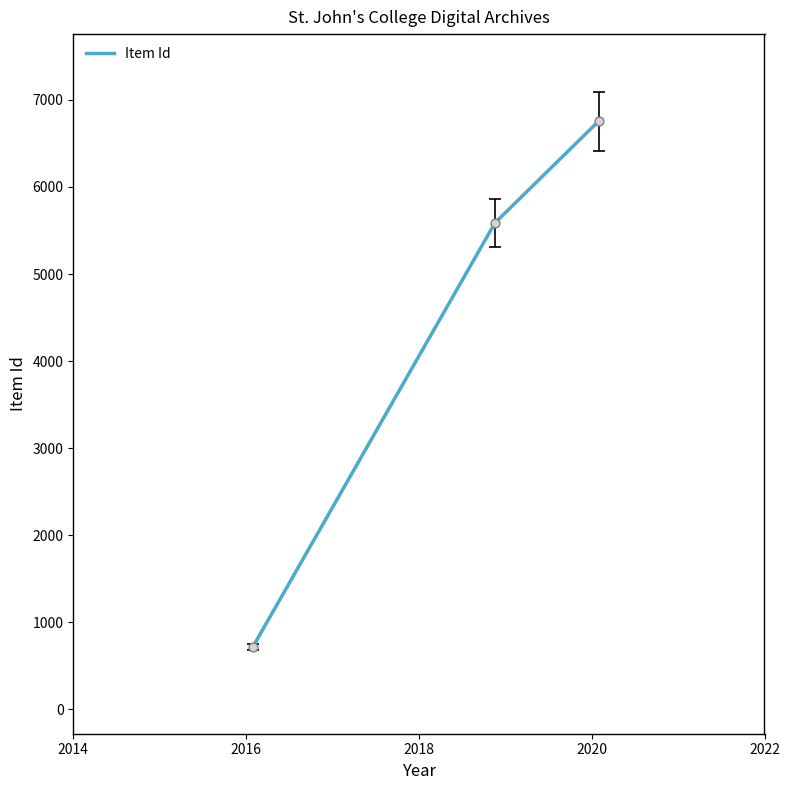

What is the difference between the maximum and minimum values?

6036